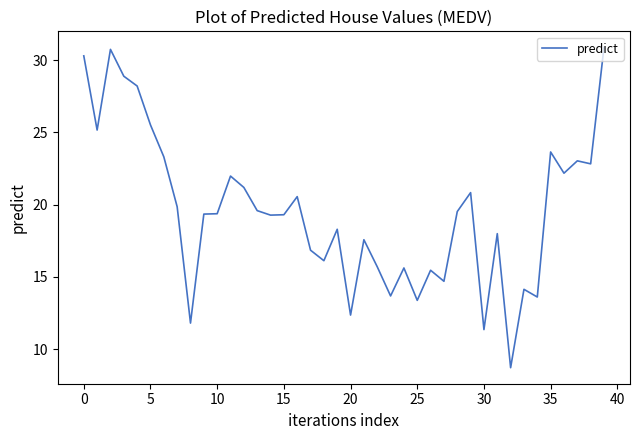

Does the chart have visible grid lines?

No